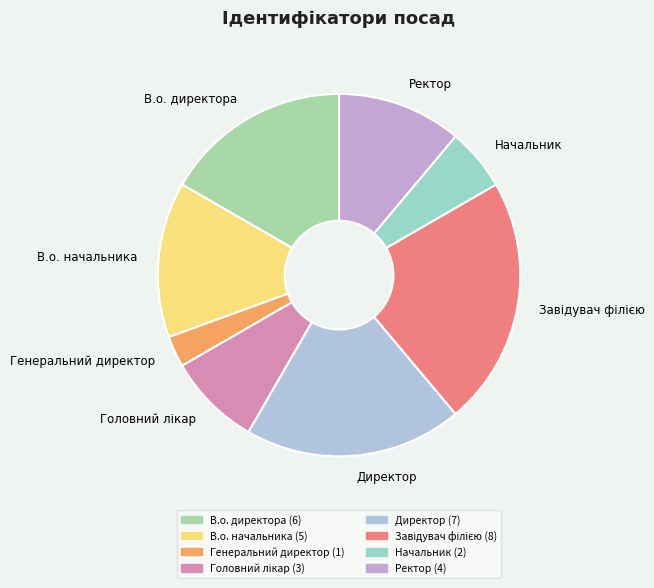

Which has a higher value, Директор or Ректор?

Директор